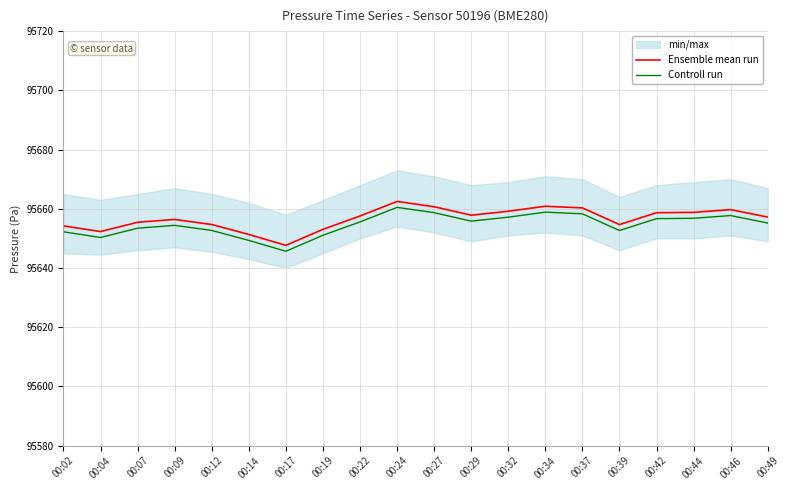

Which has a higher value, 00:37 or 00:29?

00:37